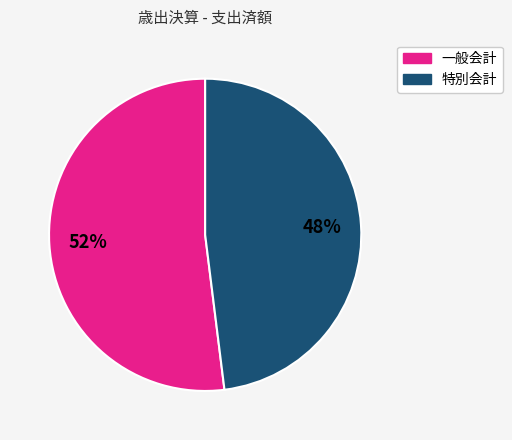

Count the number of slices in the pie.

2